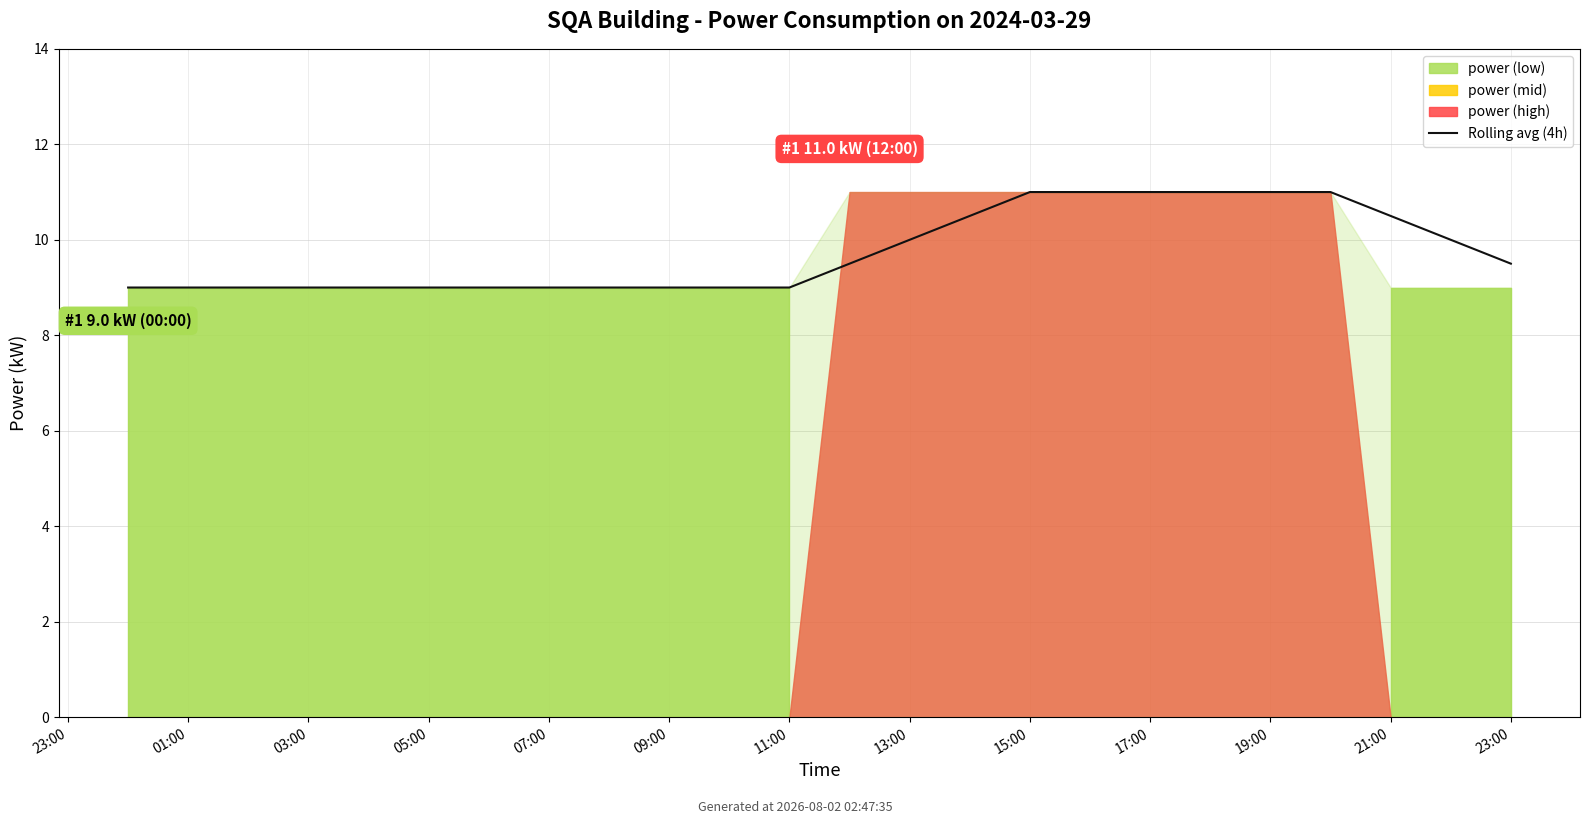

What is the value of the 14th point from the left?

10.0